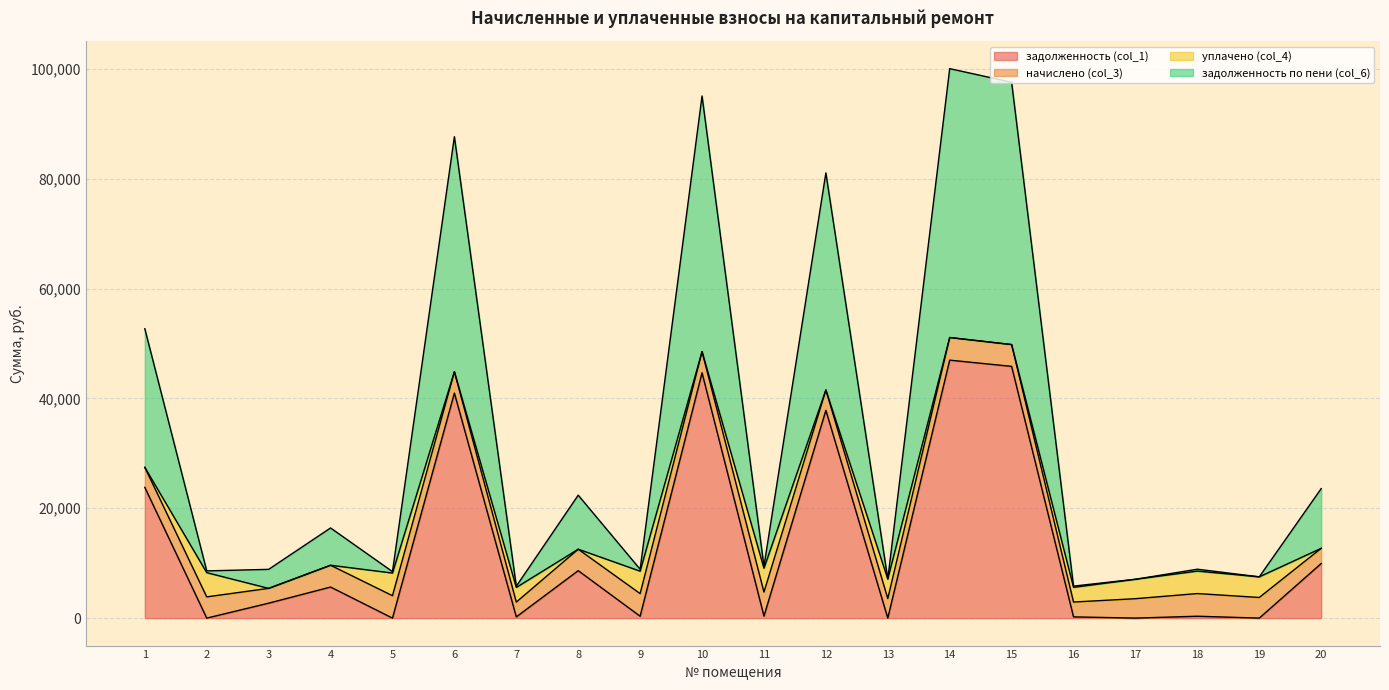

In задолженность (col_1), how many points are lower than both neighbors (excluding endpoints)?

8